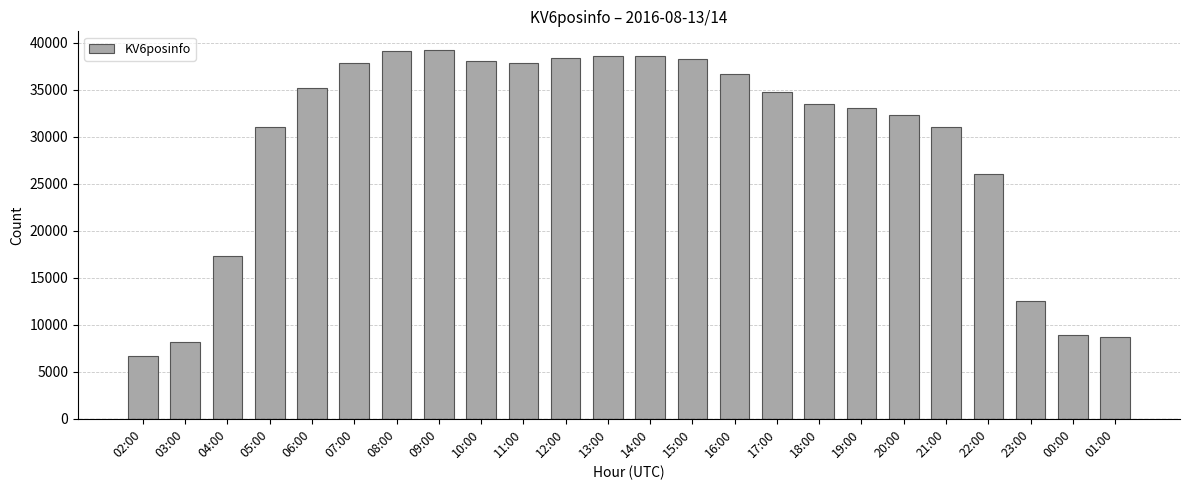

What is the minimum value shown in the chart?

6697